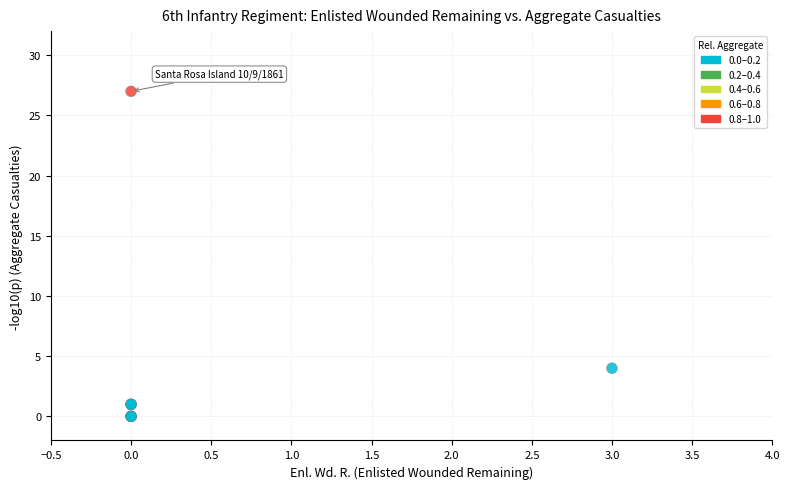

What Y value in the scatter plot is closest to 13?

4